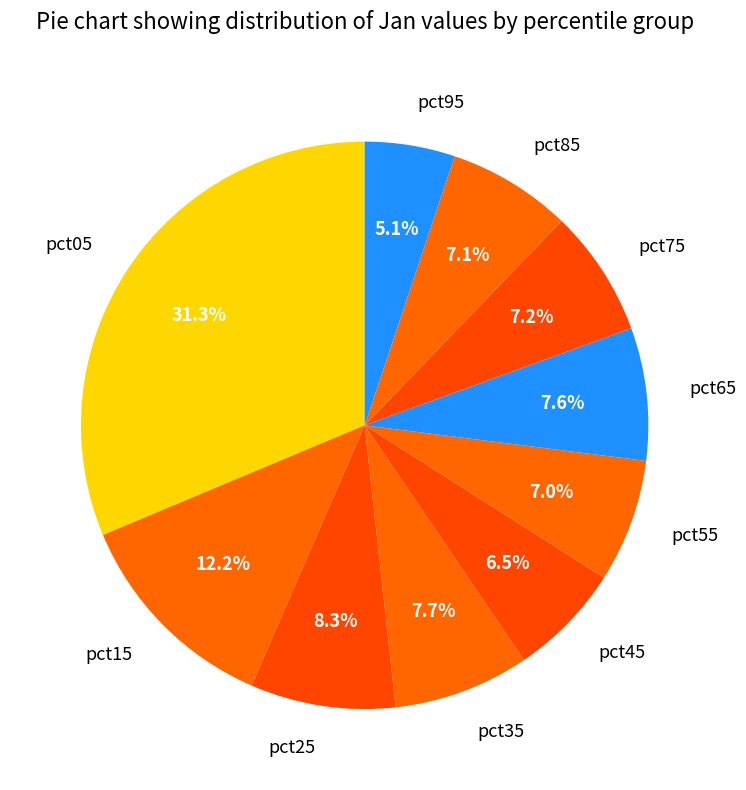

Between pct05 and pct75, which is larger?

pct05